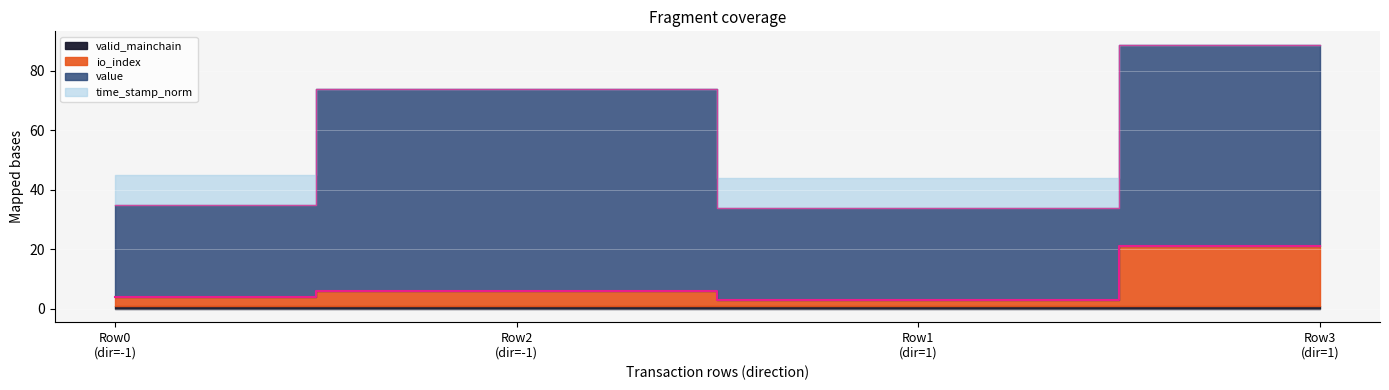

True or false: value_edge and io_index_edge cross at least once.

False